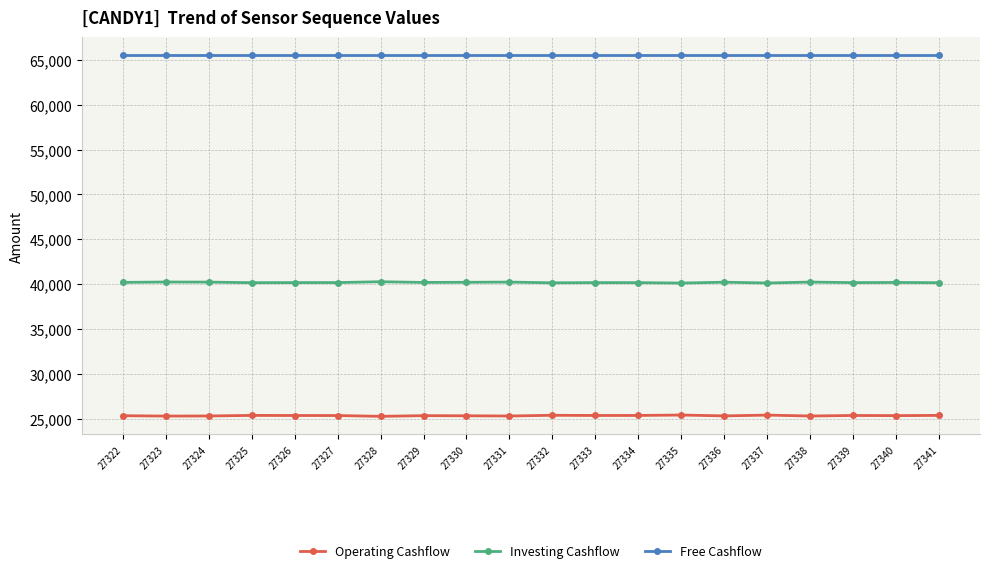

True or false: Free Cashflow and Operating Cashflow cross at least once.

False